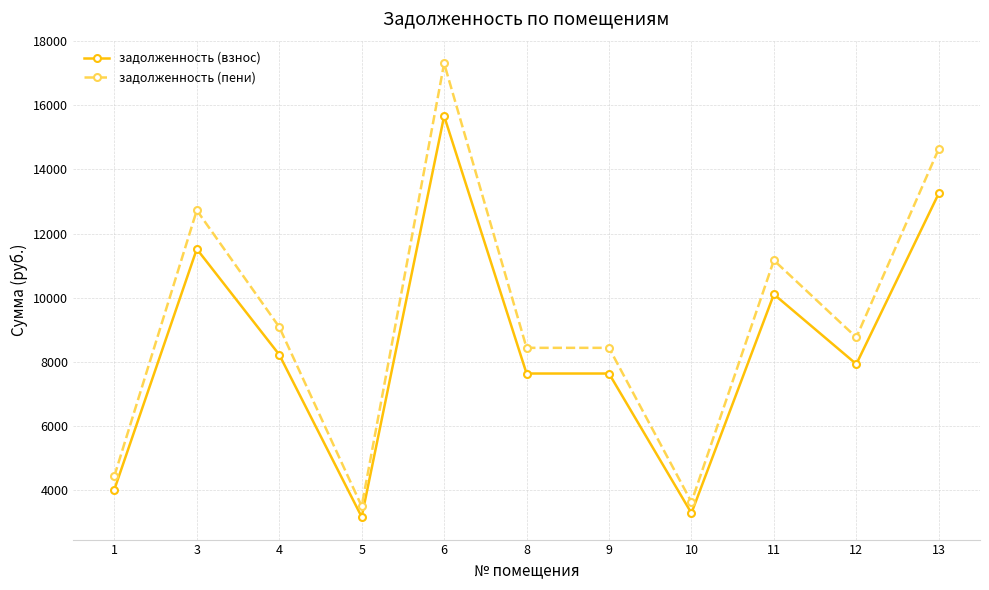

What are all the series names shown in the legend?

задолженность (взнос), задолженность (пени)